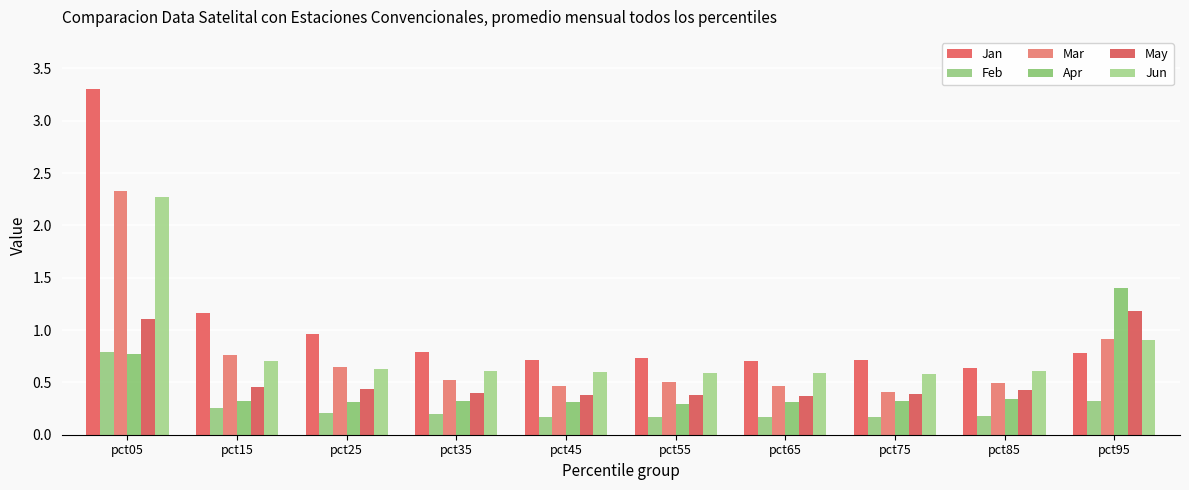

List the series in order of their peak value, highest first.

Jan, Mar, Jun, Apr, May, Feb